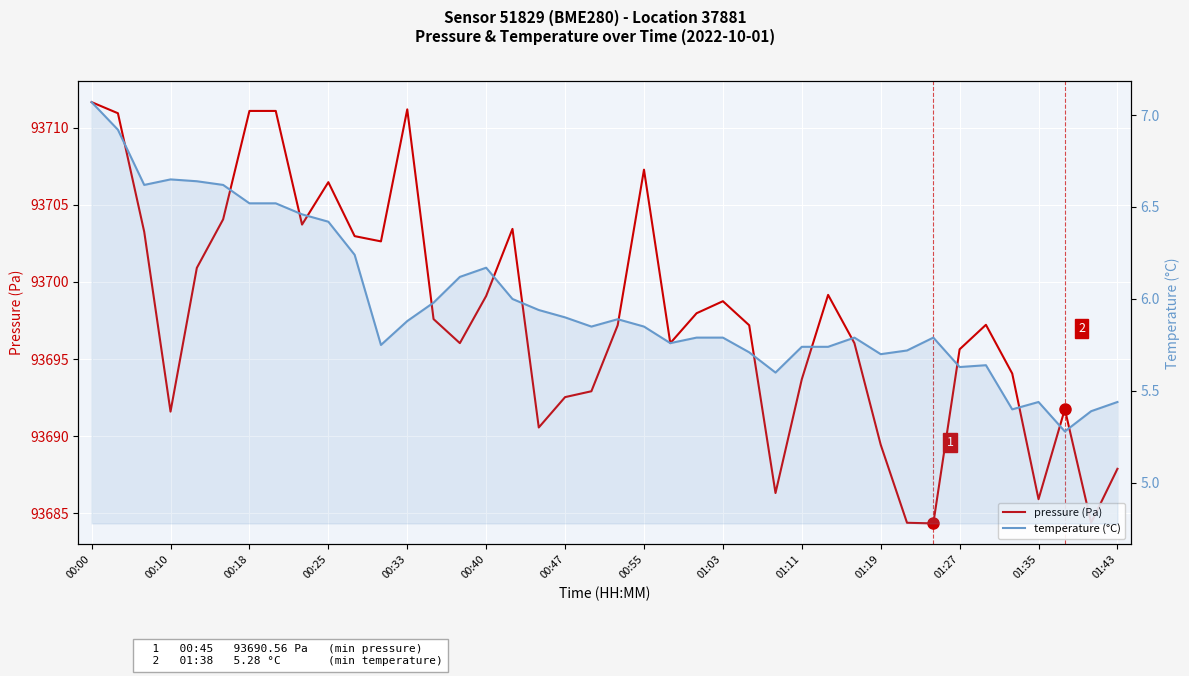

In pressure (Pa), how many points are lower than both neighbors (excluding endpoints)?

10